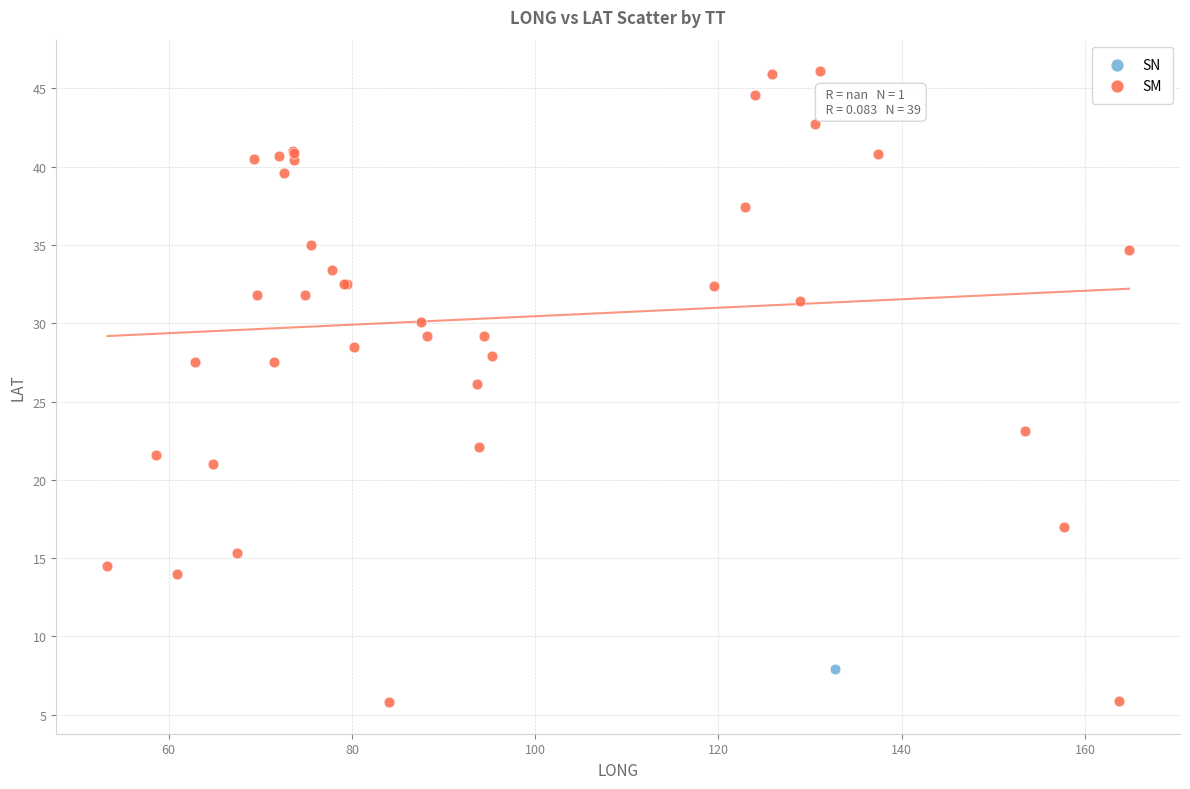

What are all the series names shown in the legend?

SN, SM